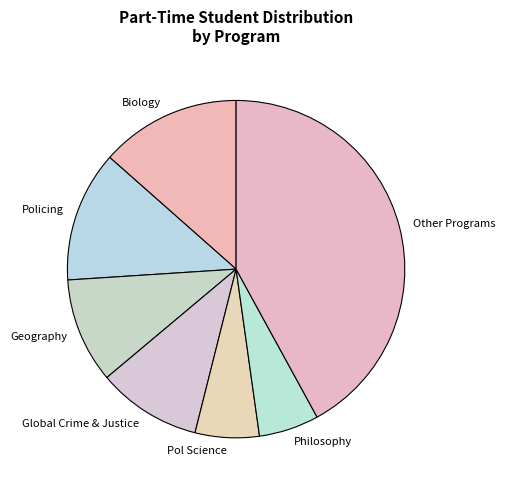

What is the largest slice in the pie chart?

Other Programs